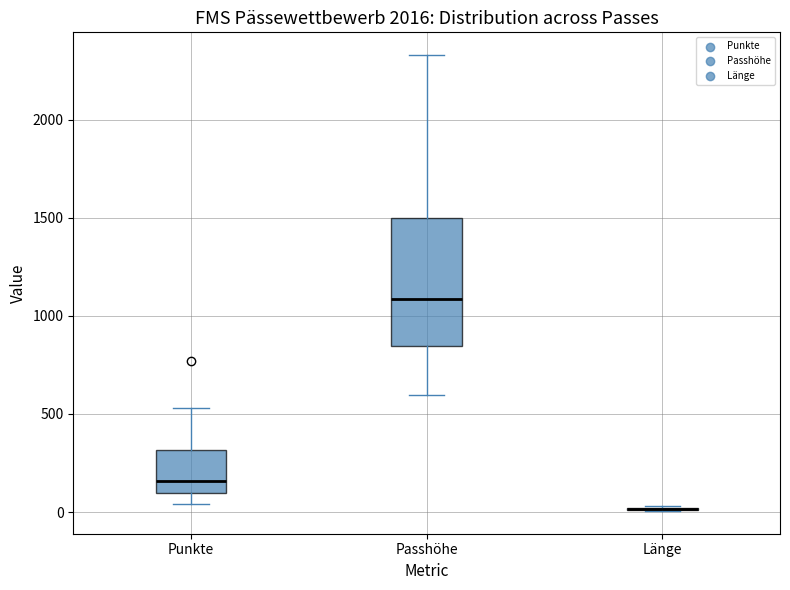

Which box is the tallest, from its lower edge to its upper edge?

Passhöhe